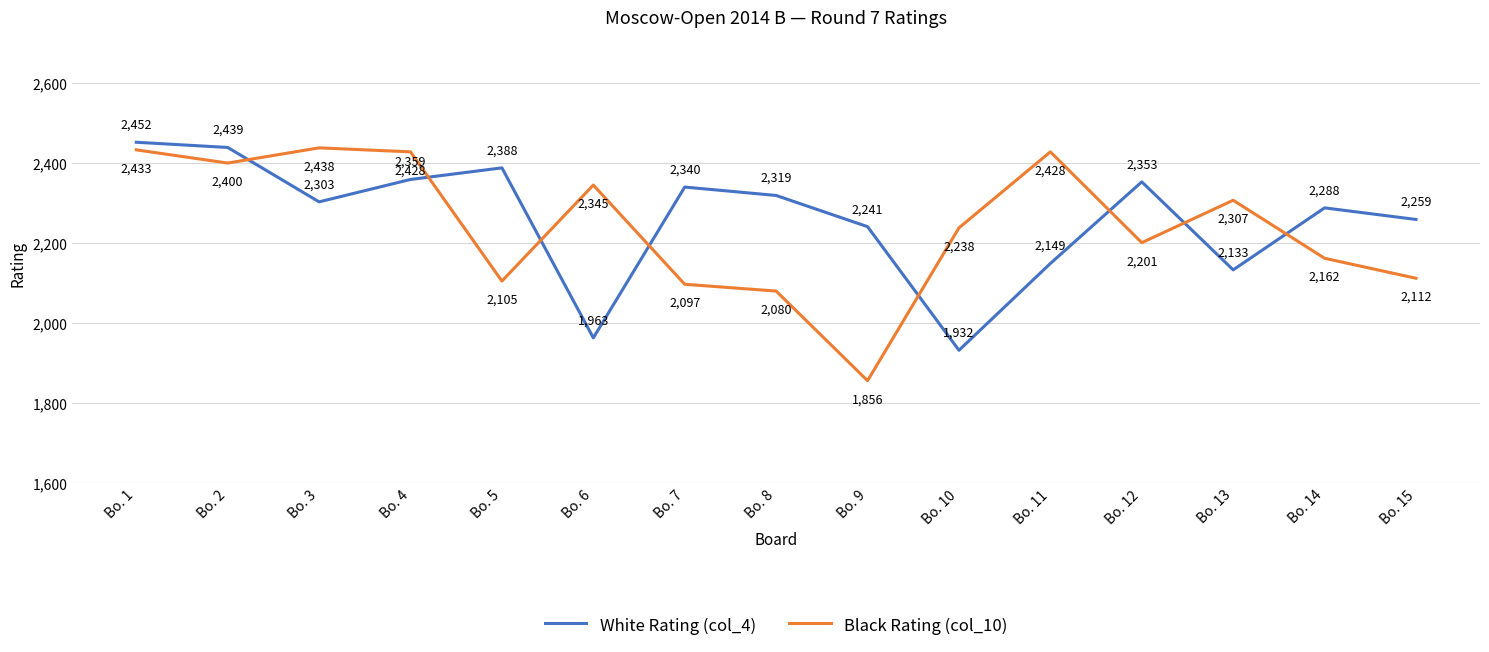

What is the maximum value for Black Rating (col_10)?

2438